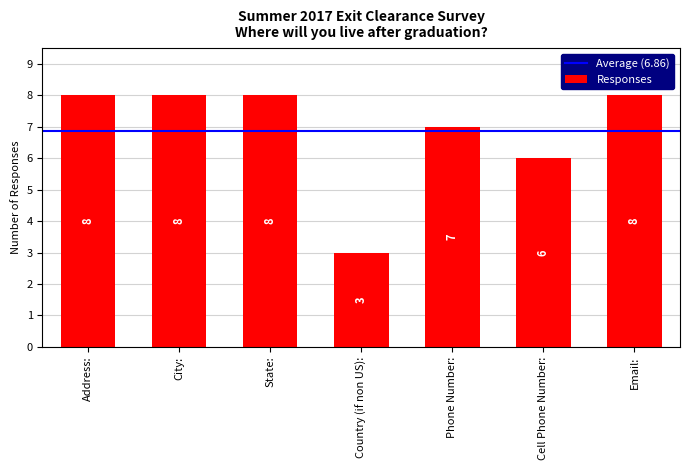

Which category has the lowest value across all series?

Country (if non US):